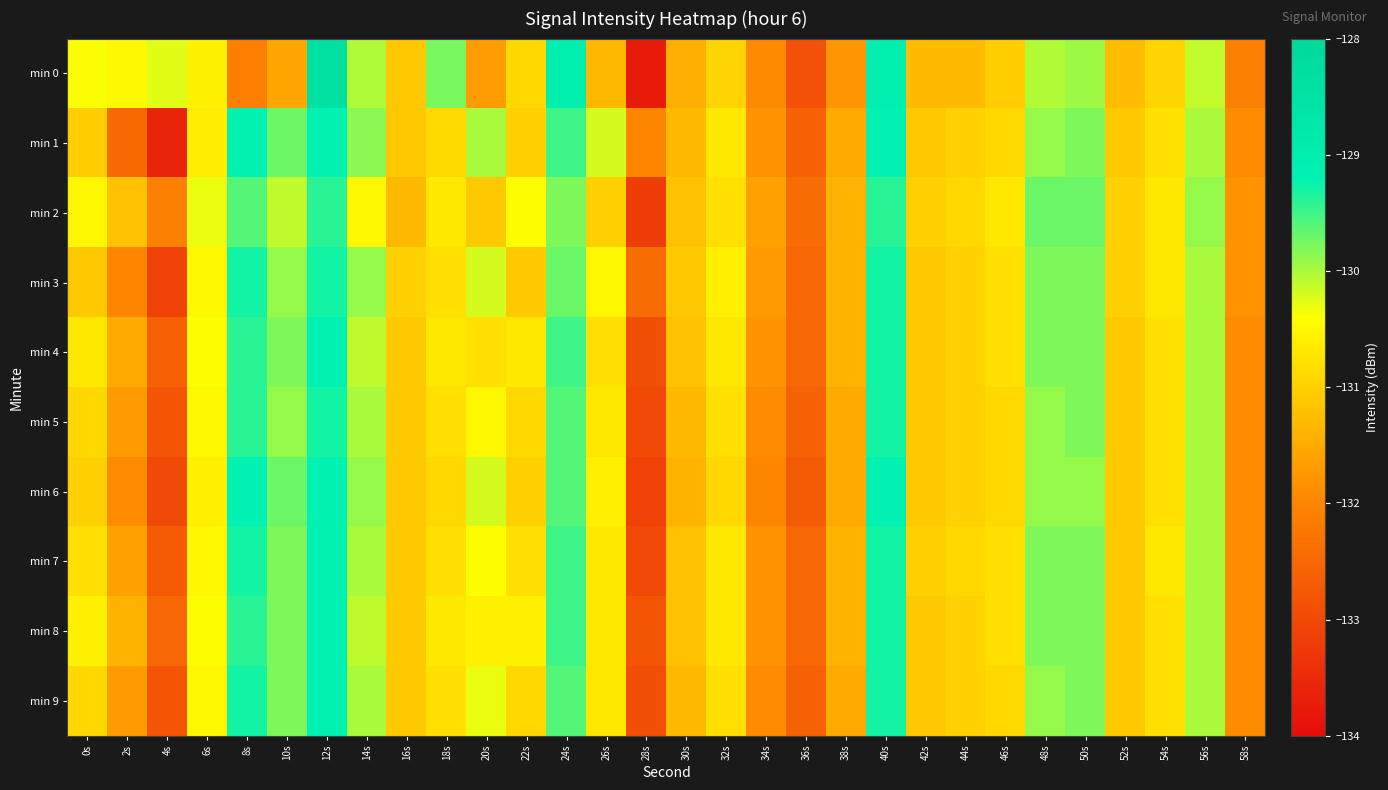

Which label corresponds to the largest value in the chart?

12s